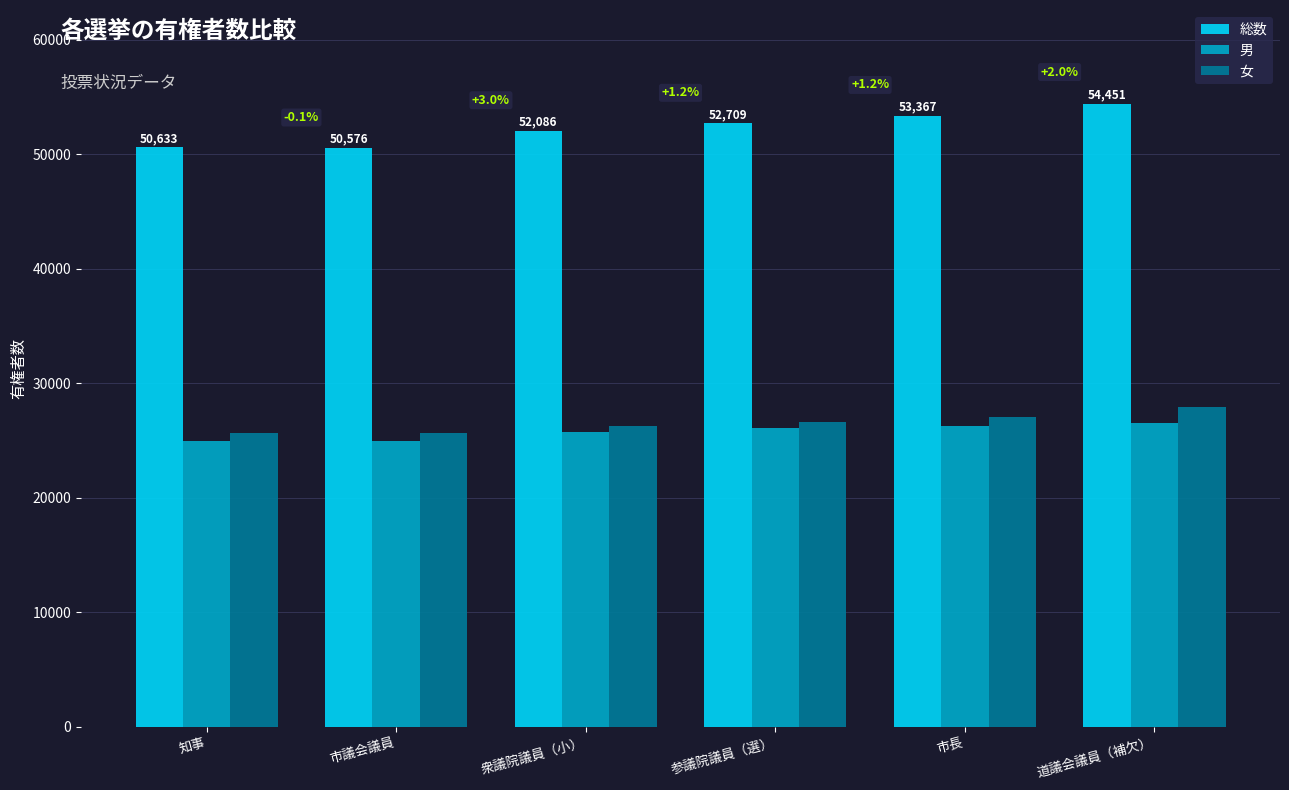

What value does the 総数 series have at 市長?

53367